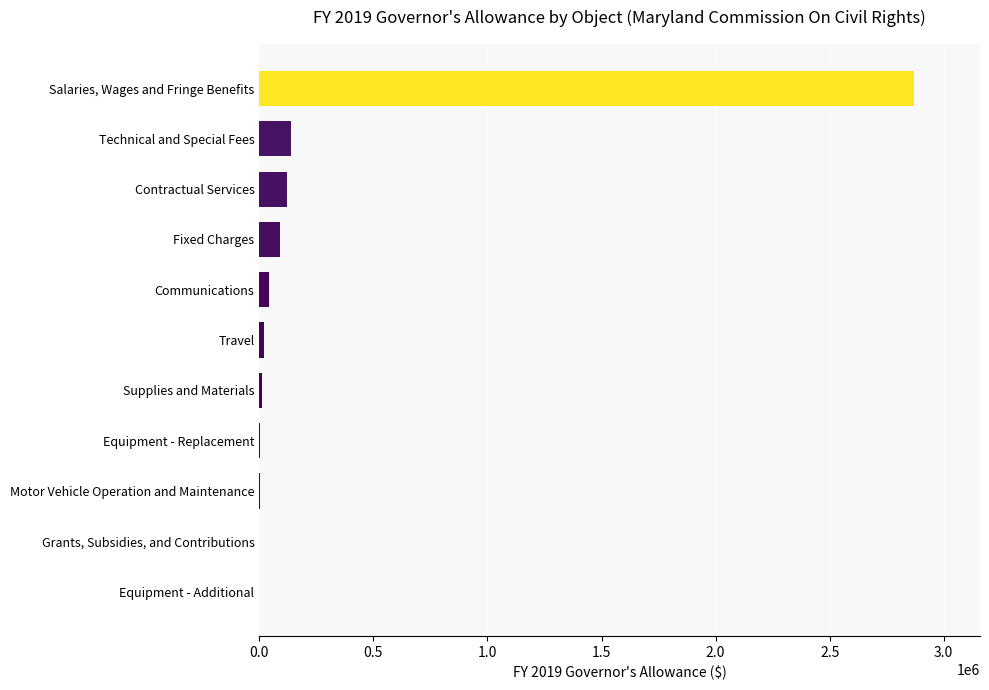

Count the number of categories in the chart.

11